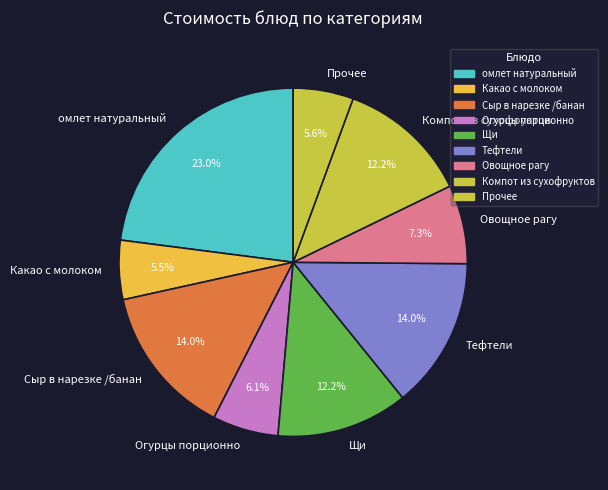

Which has a higher value, Щи or омлет натуральный?

омлет натуральный